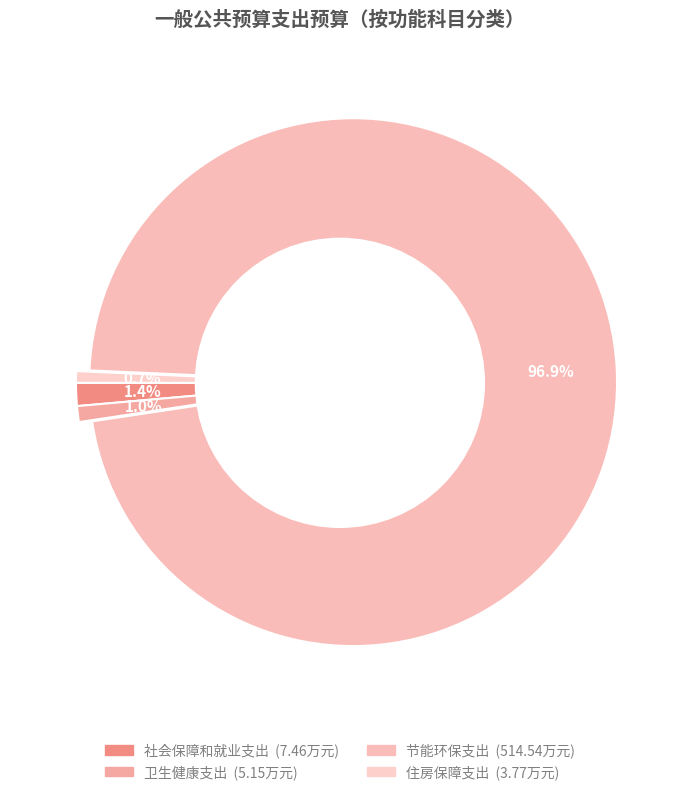

What percentage is the 住房保障支出 slice, to the nearest percent?

1%